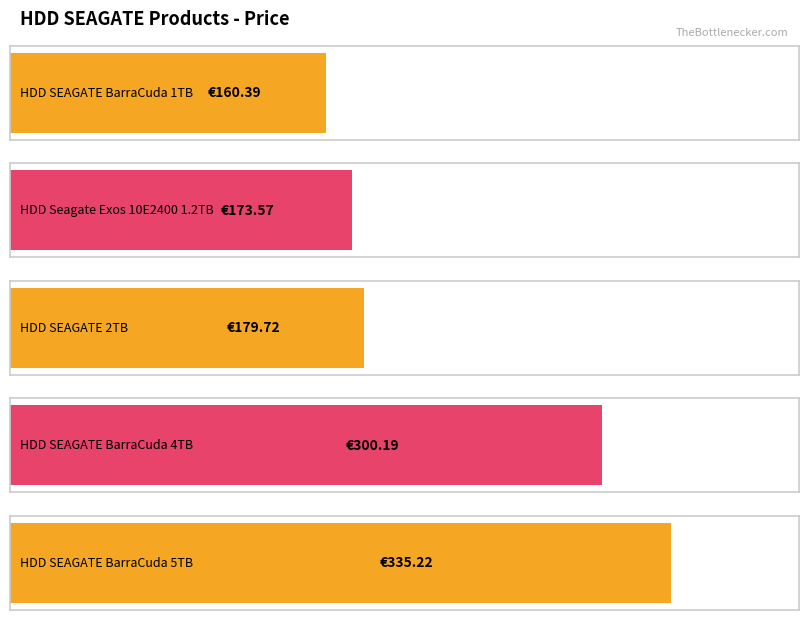

Is it true that the value at HDD SEAGATE BarraCuda 1TB is 160.4?

True